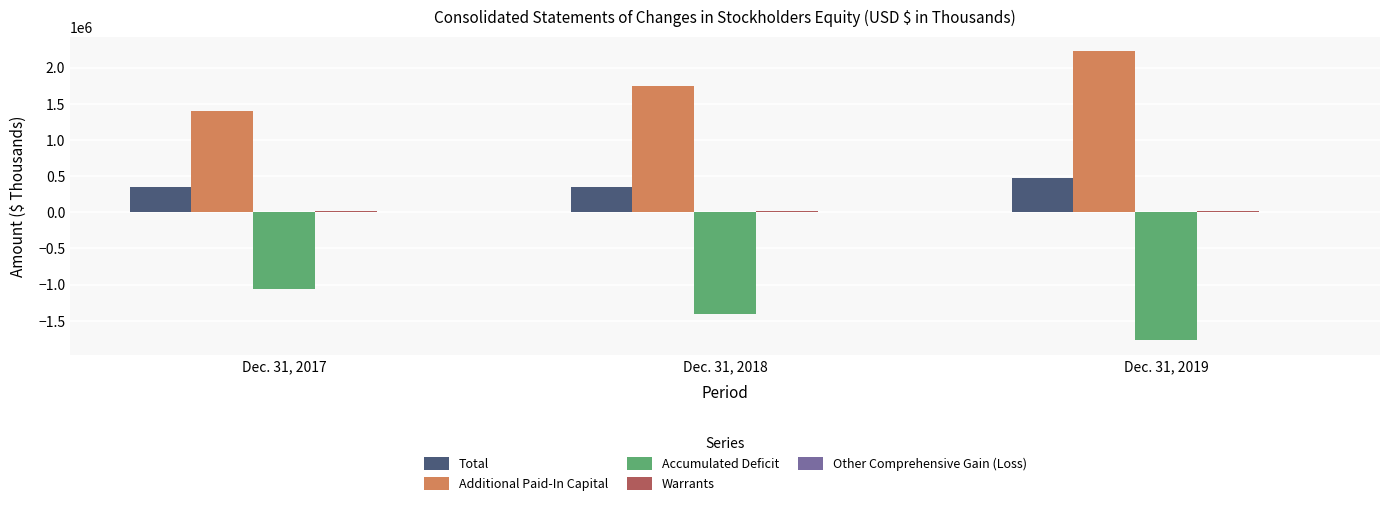

Which series has the largest total across all categories?

Additional Paid-In Capital